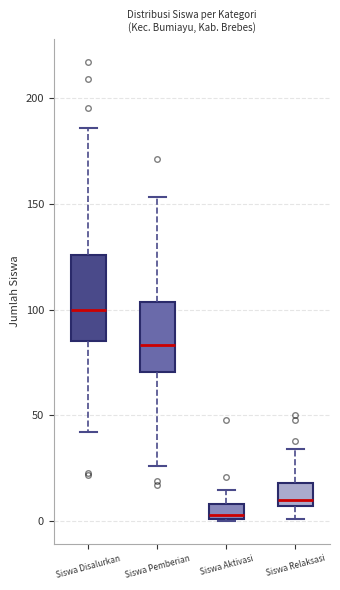

Comparing the boxes themselves (not the whiskers), which one is the tallest?

Siswa Disalurkan